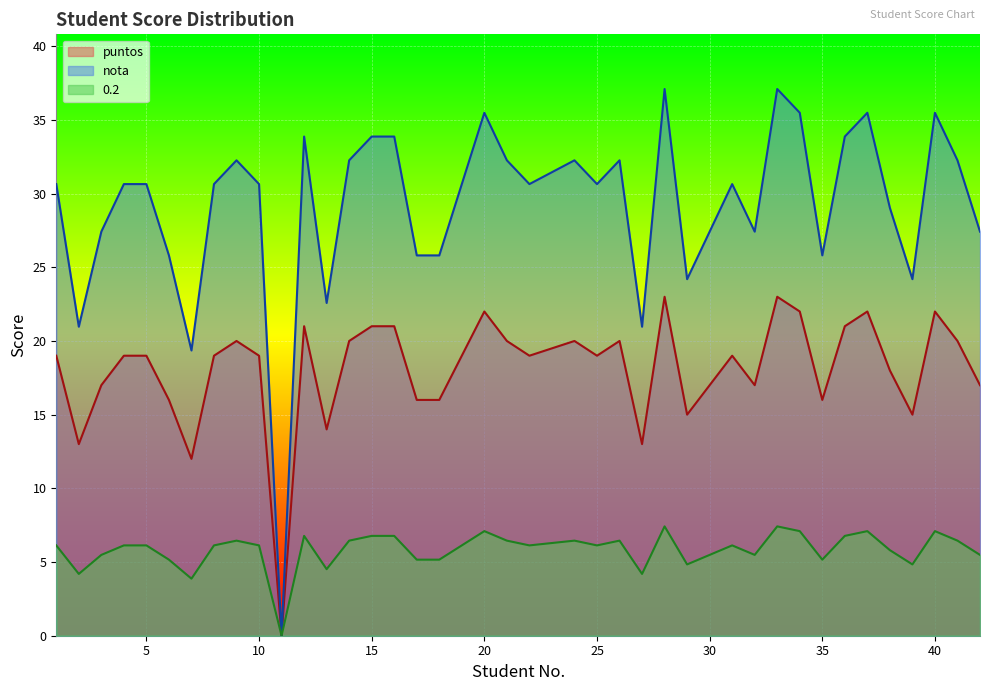

In 0.2, how many points are lower than both neighbors (excluding endpoints)?

11